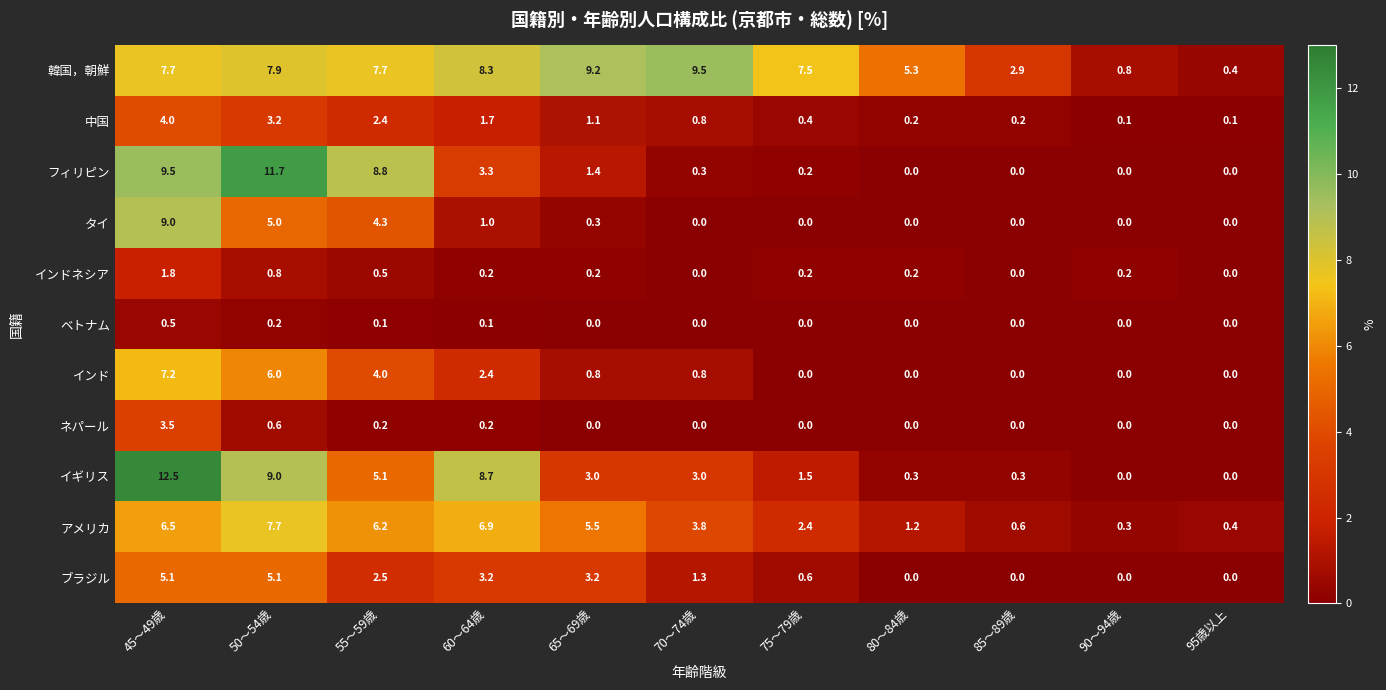

Count the インドネシア values in the range 0 to 1.

10